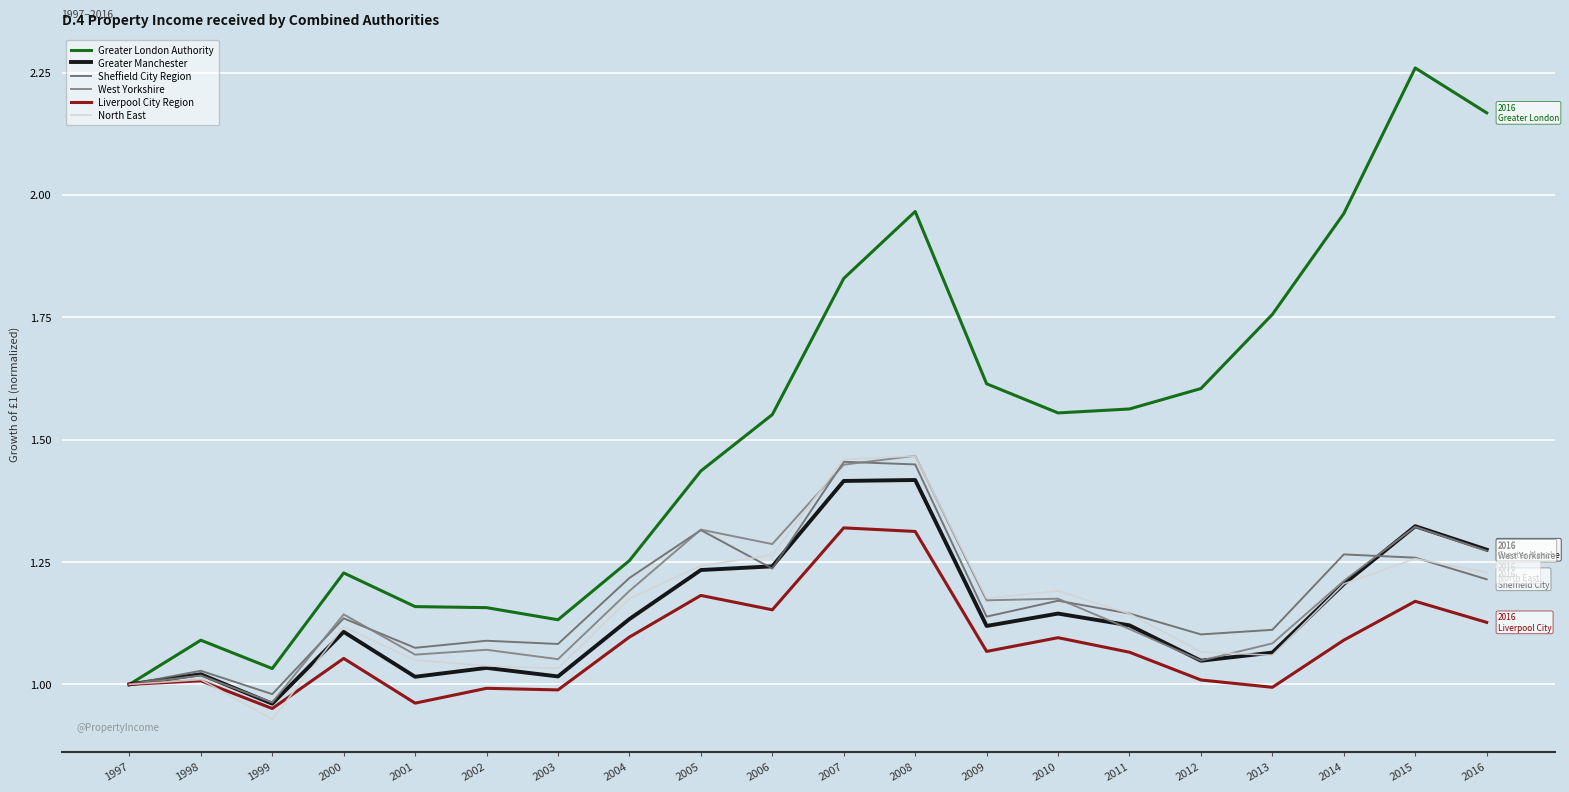

Does the chart display data point markers on the line(s)?

No